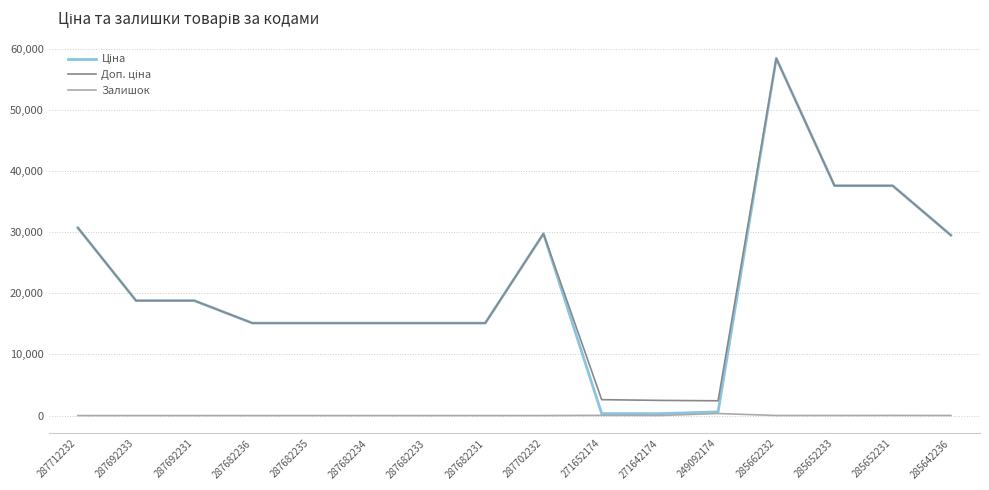

At which category is the sum across all series the highest?

285662232